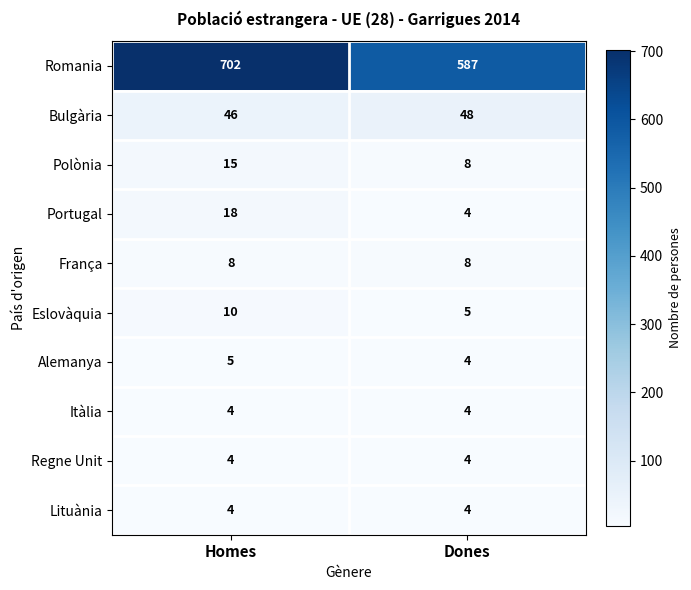

Which series changed the most between Homes and Dones?

Romania